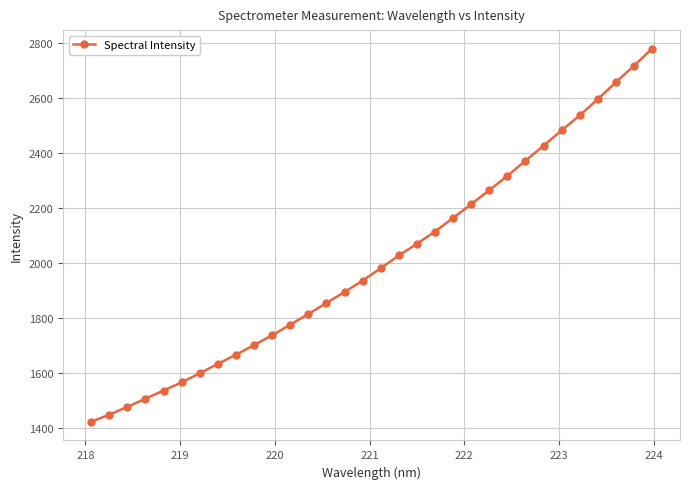

What is the greatest value displayed?

2780.8